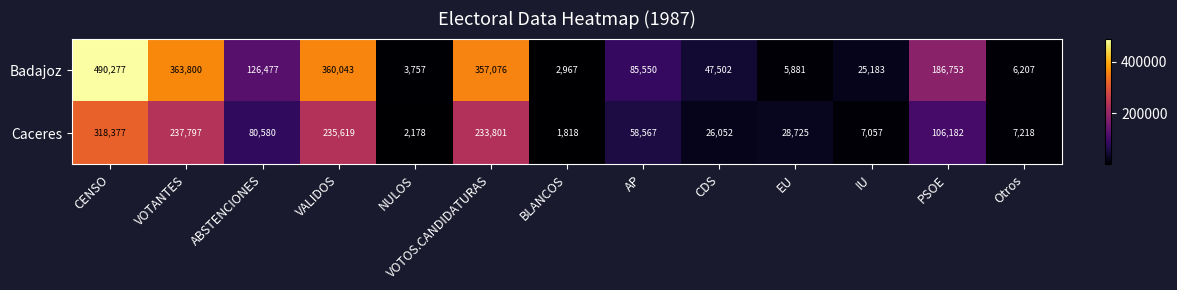

What is the minimum value for Badajoz?

2967